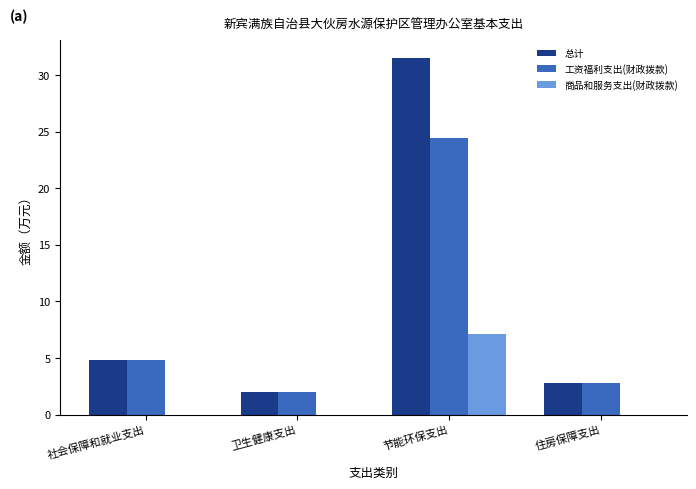

Which series has the largest range (max minus min)?

总计